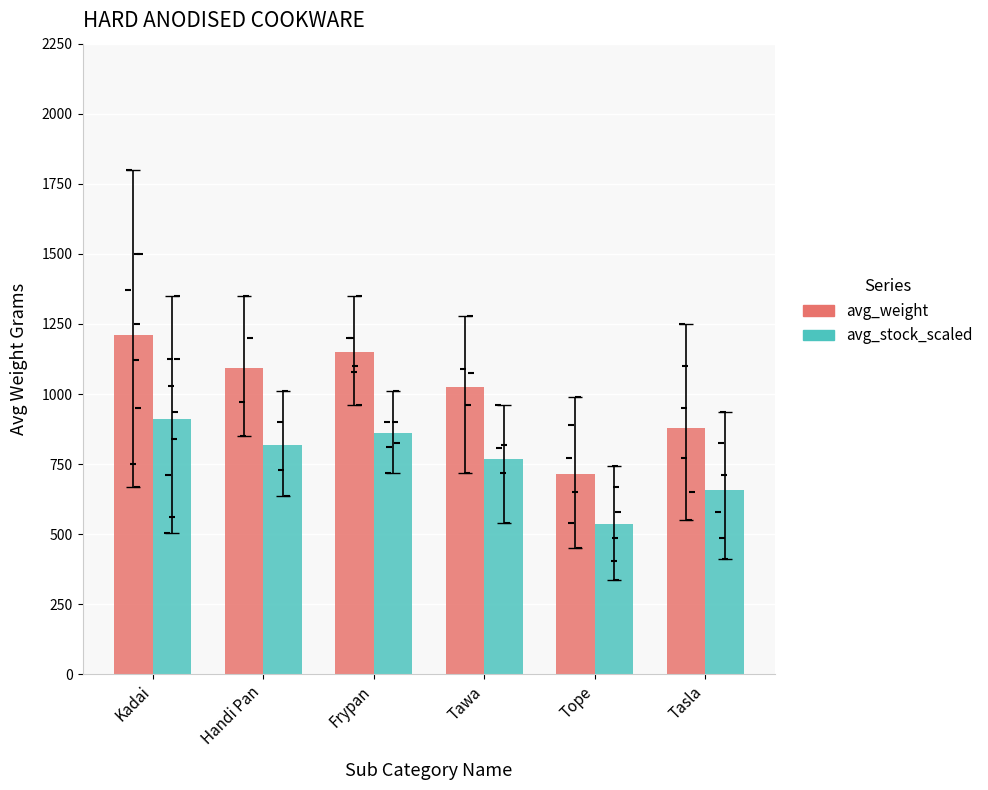

Which series reaches the maximum Y coordinate?

avg_weight